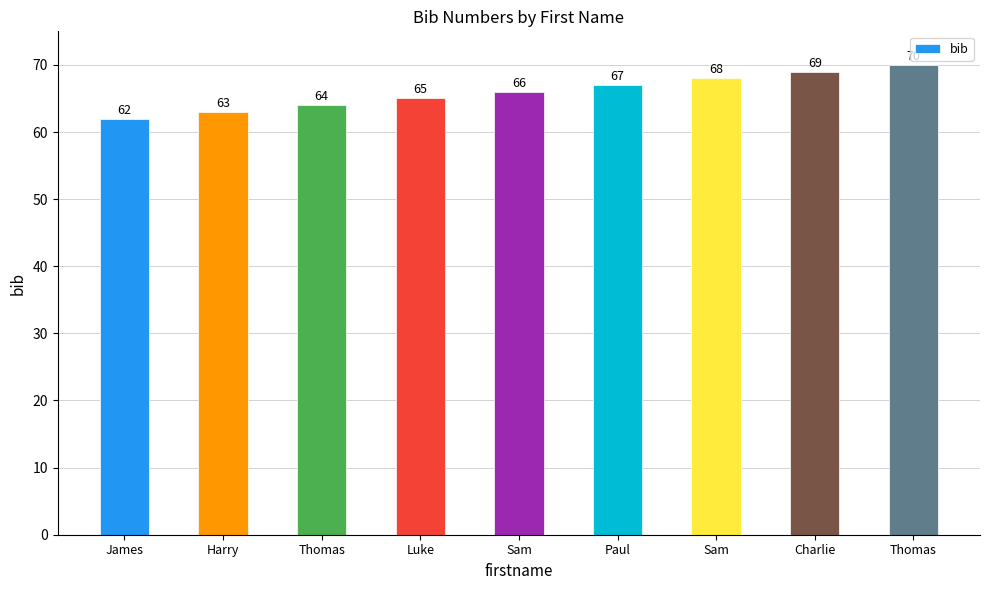

Are the bars grouped side by side (vs. stacked)?

No